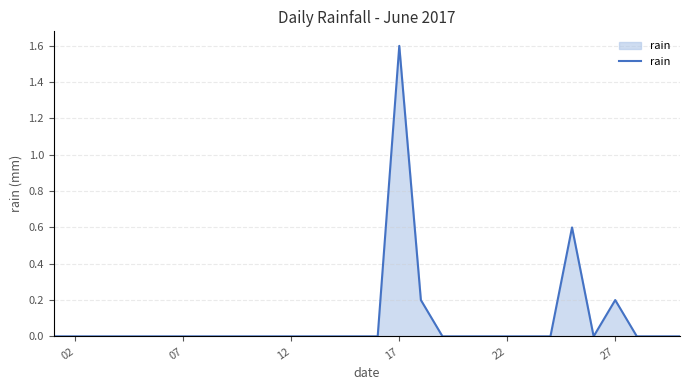

What is the greatest value displayed?

1.6